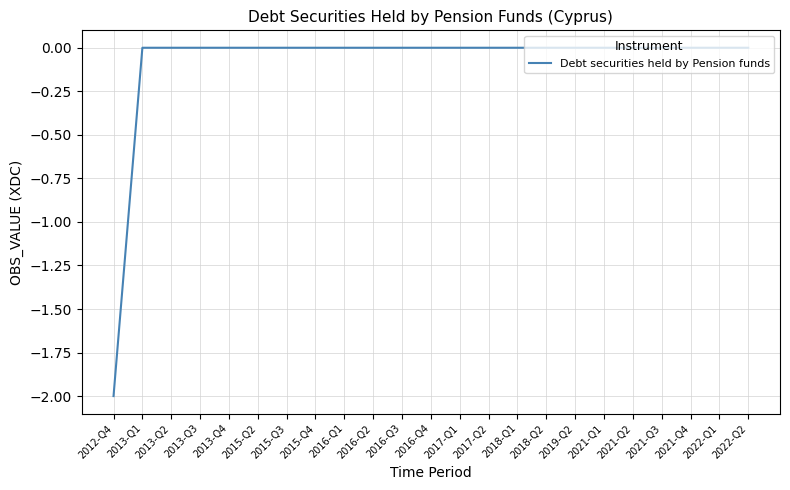

The value at 2016-Q1 is 1.2. True or false?

False